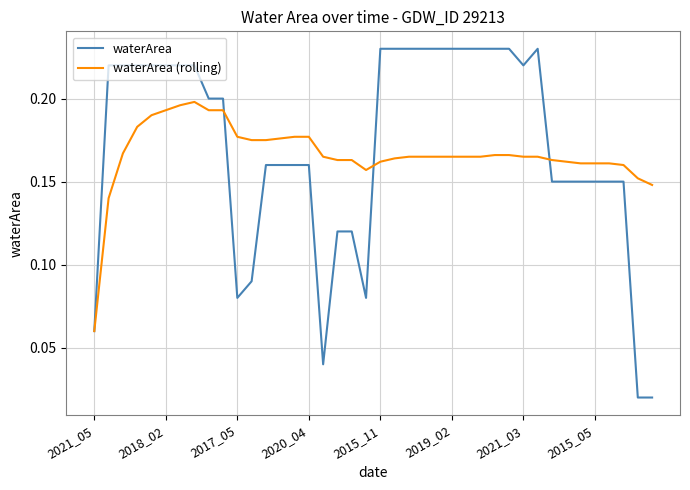

Rank the series by their maximum value, from highest to lowest.

waterArea, waterArea (rolling)